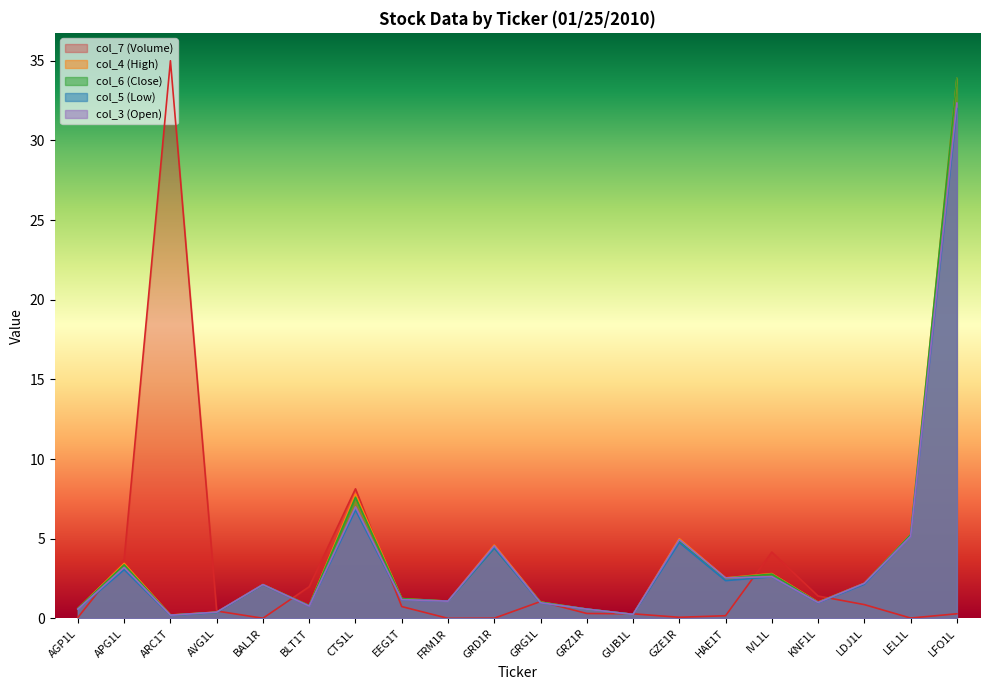

Does the chart have visible grid lines?

No